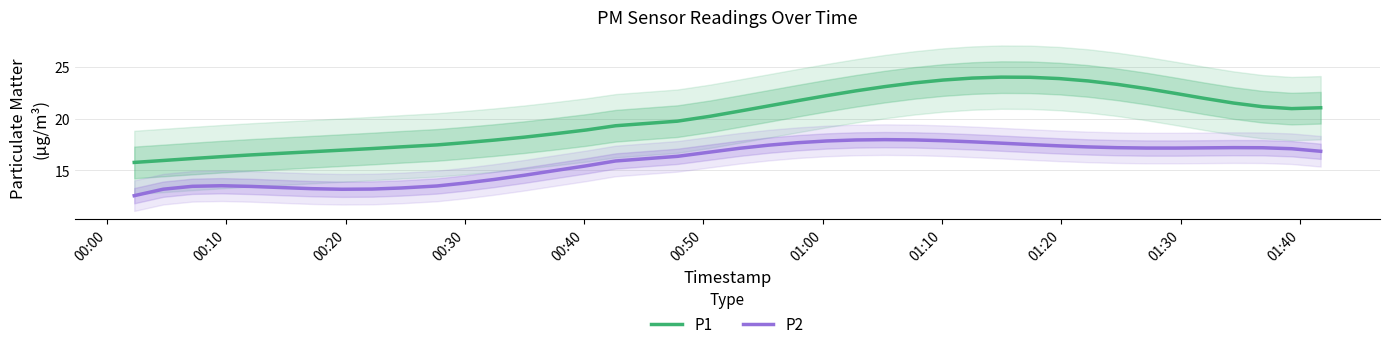

What are all the series names shown in the legend?

P1, P2